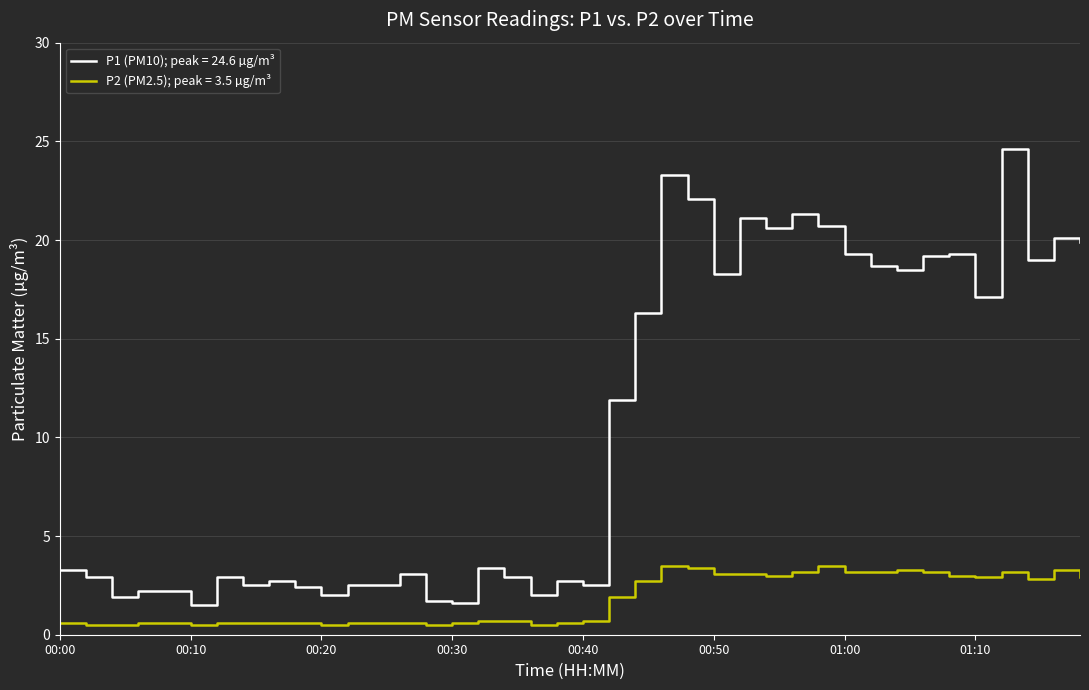

Which series has the widest spread of values?

P1 (PM10); peak = 24.6 µg/m³